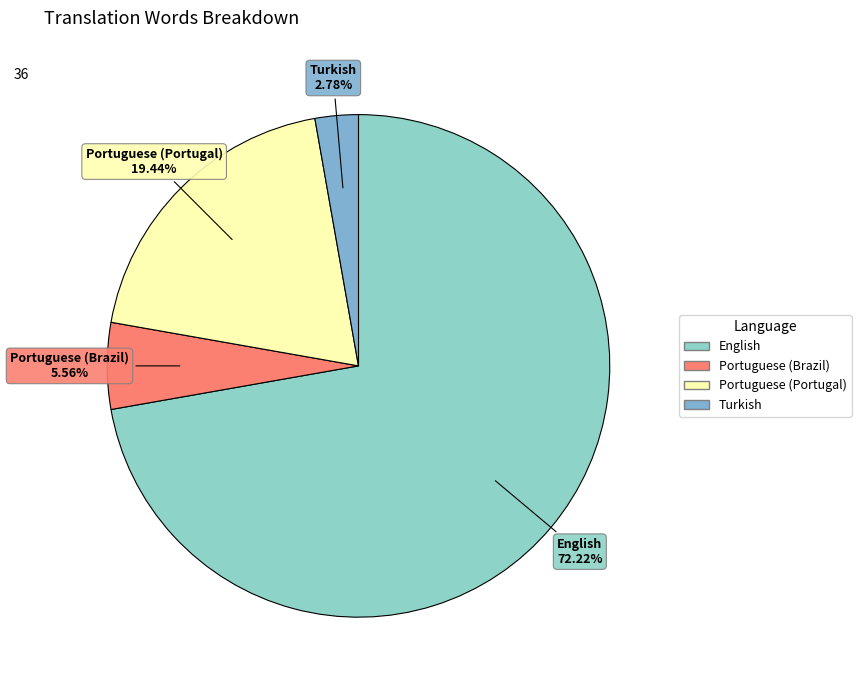

Do Portuguese (Brazil) and English together represent more than half of the pie?

Yes